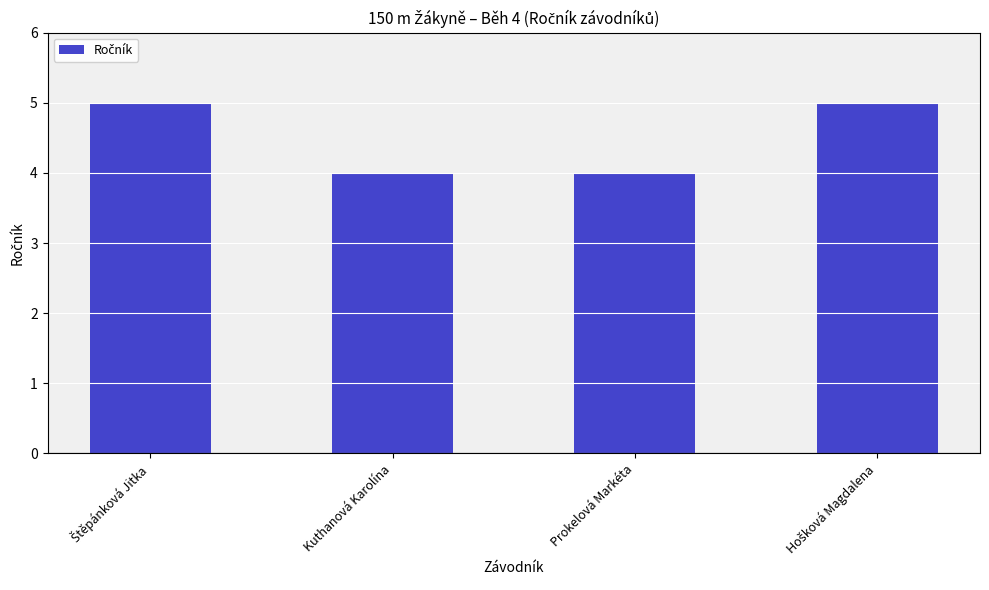

Is it true that the value at Prokelová Markéta is 4?

True